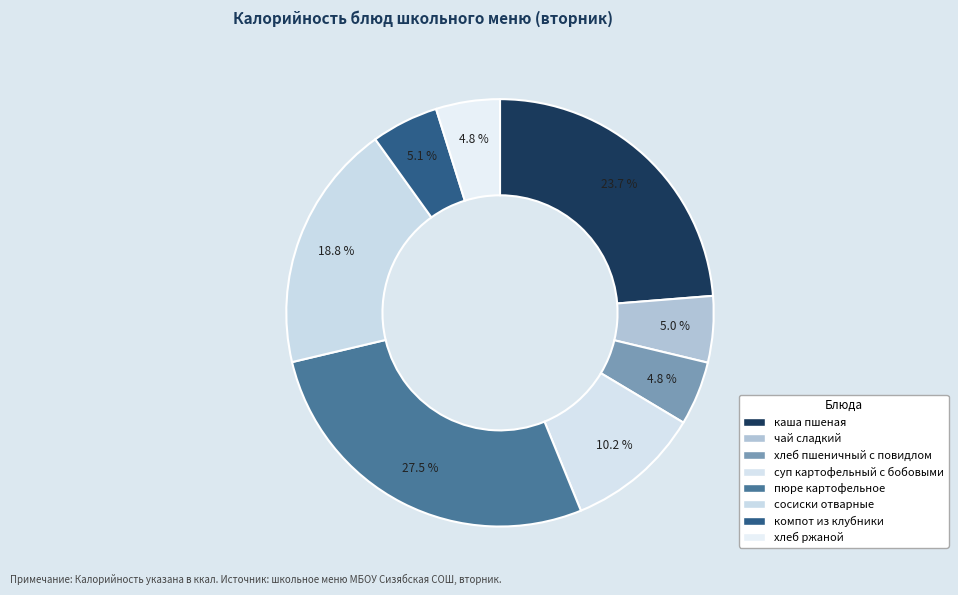

The чай сладкий slice represents 17% of the pie. True or false?

False